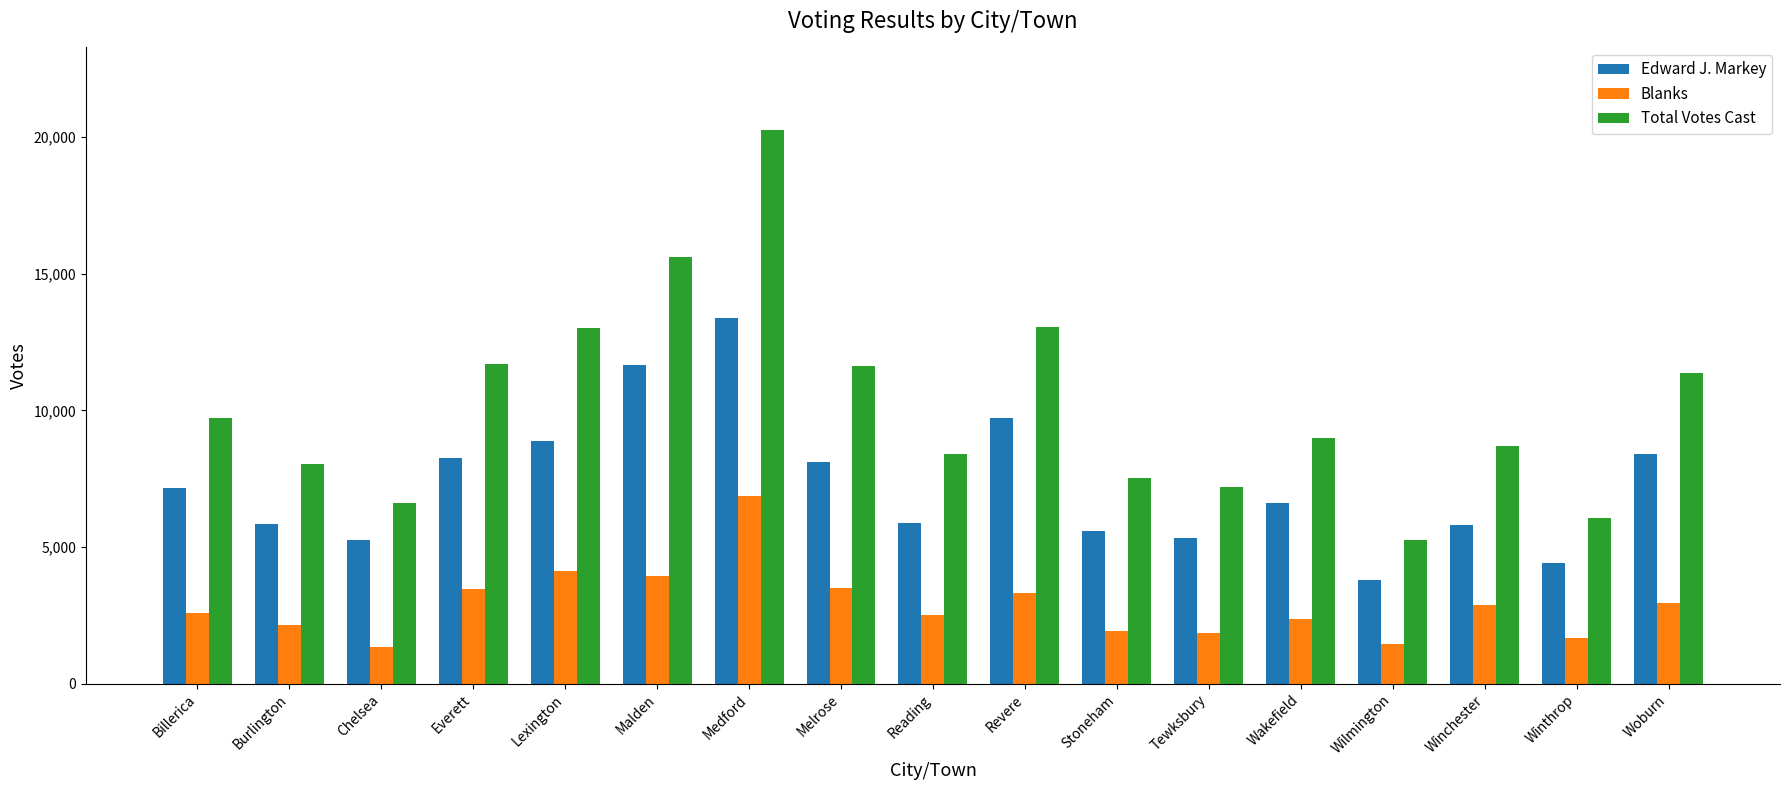

What is the smallest value displayed?

1334